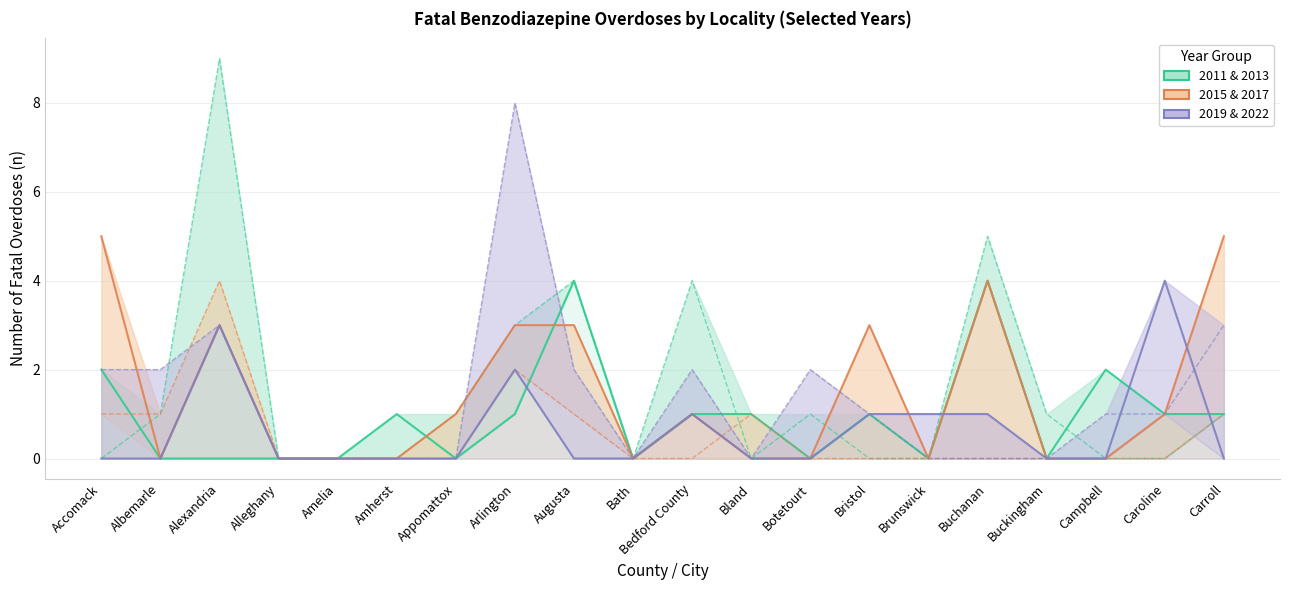

Reading right to left, what are all the values shown in this chart?

2011 (n): 1	1	2	0	4	0	1	0	1	1	0	4	1	0	1	0	0	0	0	2
2013 (n): 1	0	0	1	5	0	0	1	0	4	0	4	3	1	0	0	0	9	1	0
2015 (n): 5	1	0	0	4	0	3	0	0	1	0	3	3	1	0	0	0	3	0	5
2017 (n): 1	0	0	0	0	0	0	0	1	0	0	1	2	0	0	0	0	4	1	1
2019 (n): 0	4	0	0	1	1	1	0	0	1	0	0	2	0	0	0	0	3	0	0
2022 (n): 3	1	1	0	0	0	1	2	0	2	0	2	8	0	0	0	0	3	2	2